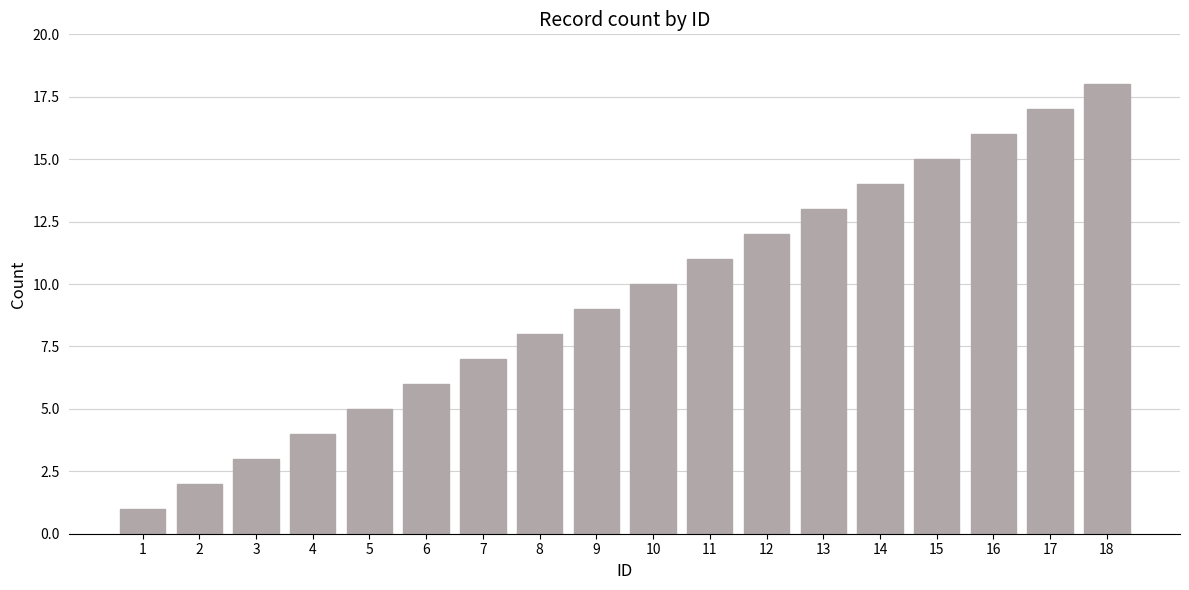

How many bars are there in total?

18